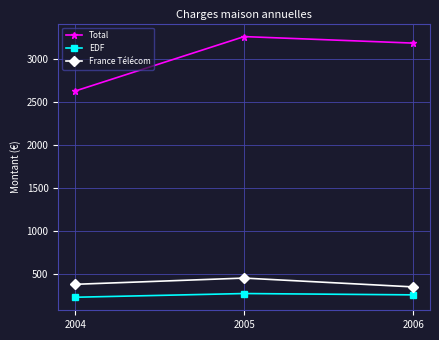

Rank the series by their maximum value, from lowest to highest.

EDF, France Télécom, Total